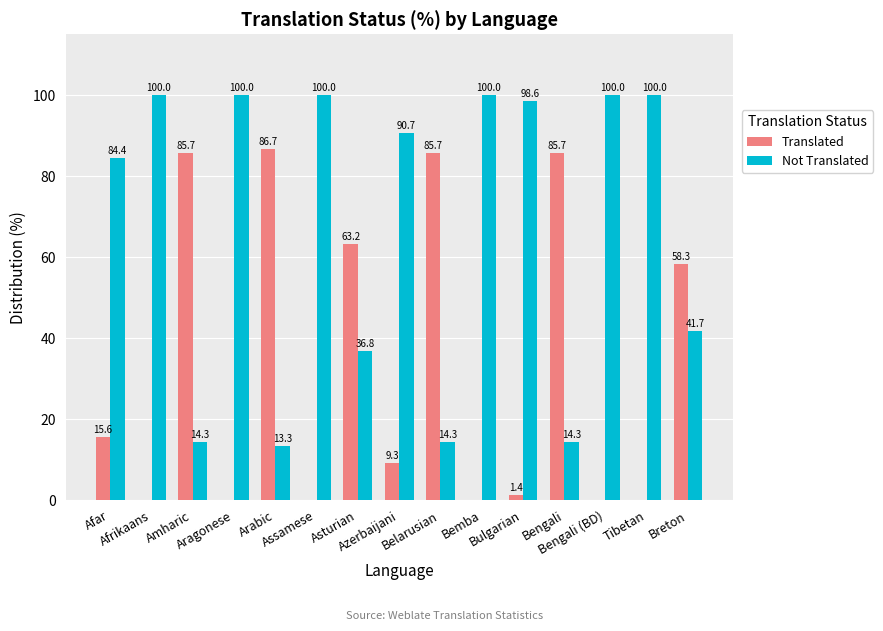

Which series has the largest total across all categories?

Not Translated